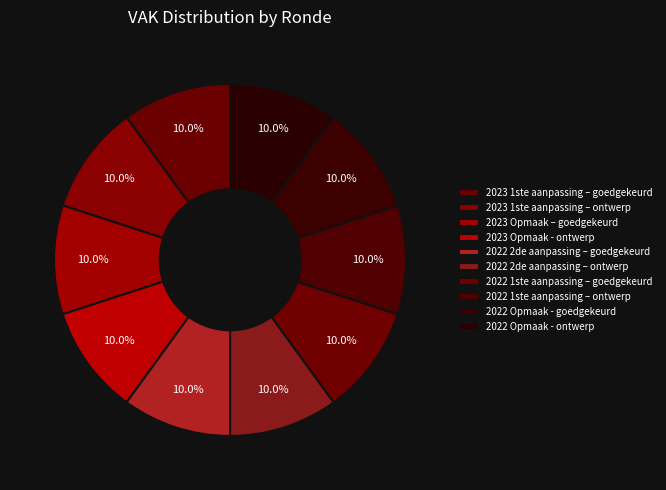

Does 2022 2de aanpassing – goedgekeurd represent more than half of the total?

No